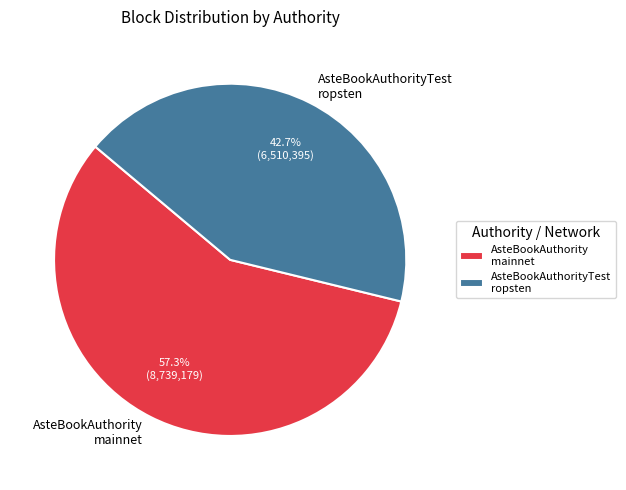

Which slice is the smallest?

AsteBookAuthorityTest ropsten